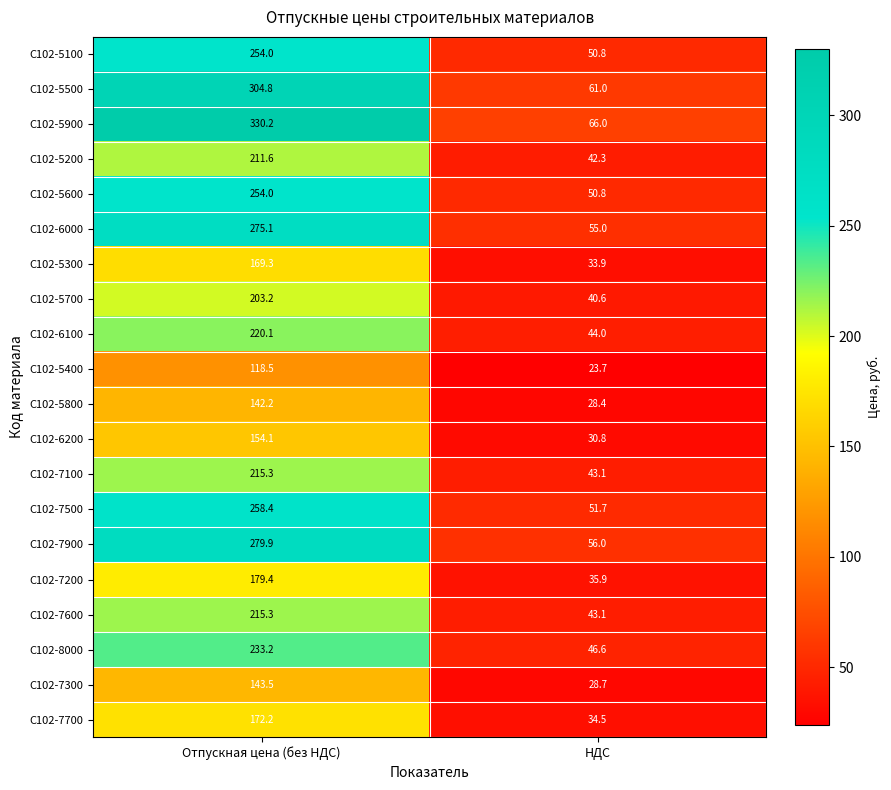

At which category is the sum across all series the highest?

Отпускная цена (без НДС)